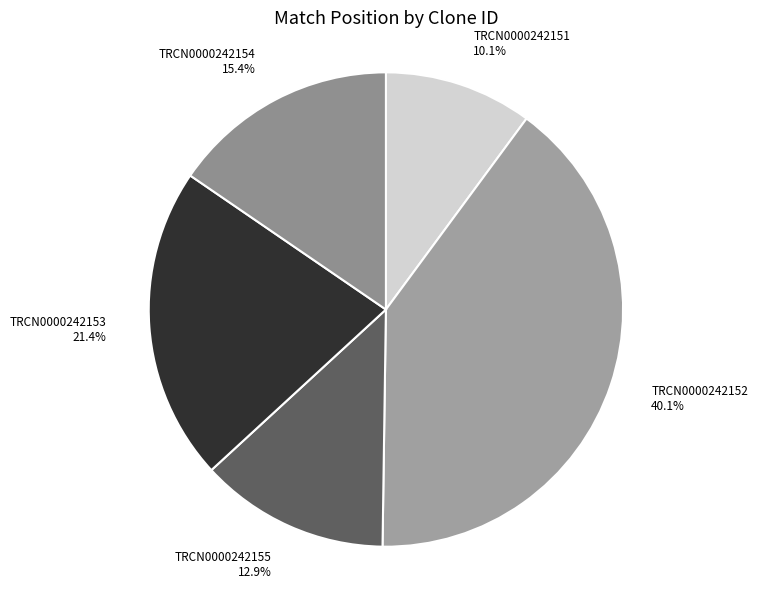

Rank the categories by value from highest to lowest.

TRCN0000242152, TRCN0000242153, TRCN0000242154, TRCN0000242155, TRCN0000242151